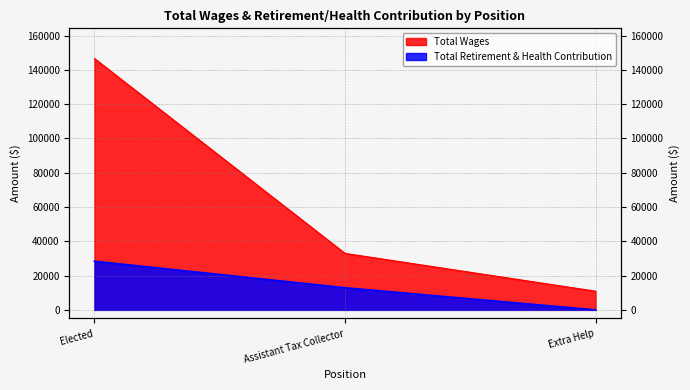

List the series in order of their overall mean, highest first.

Total Wages, Total Retirement & Health Contribution